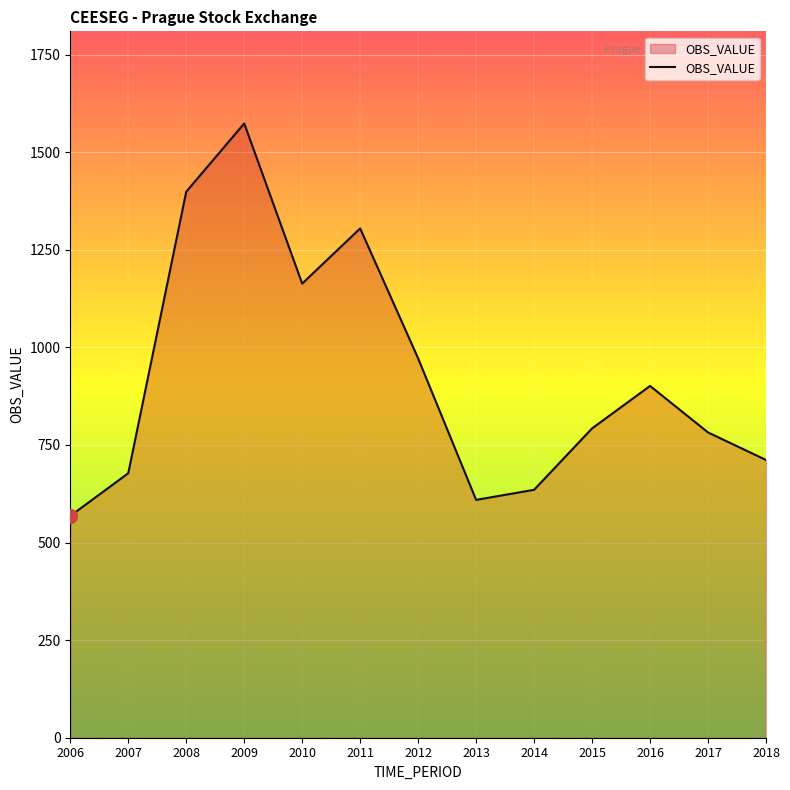

True or false: there are more than 0 points higher than both neighbors.

True